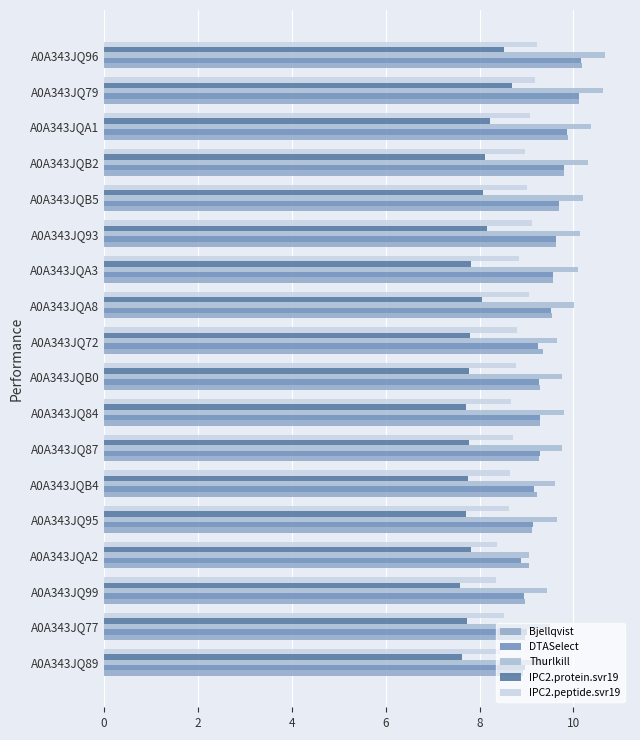

What is the smallest value displayed?

7.6